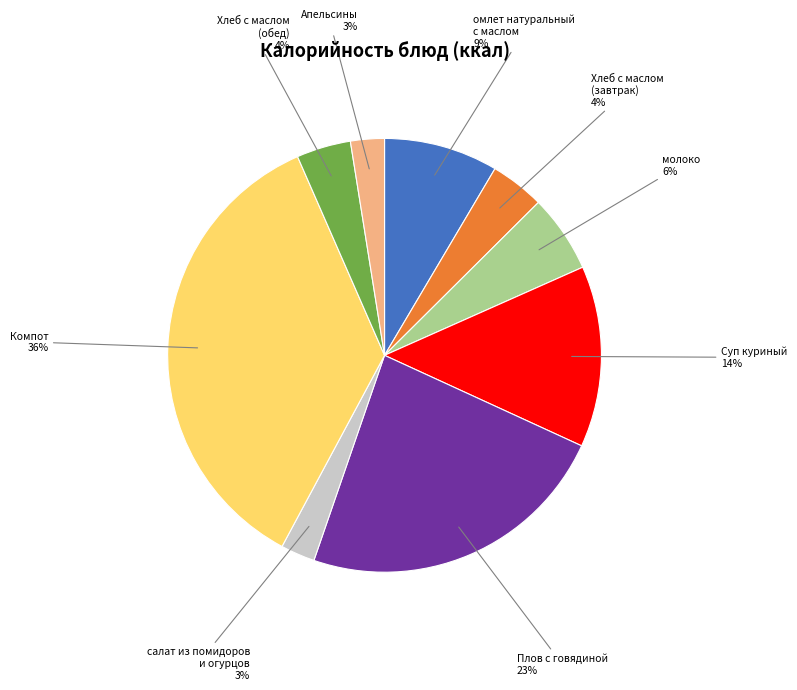

Is there any slice that represents more than half of the pie?

No